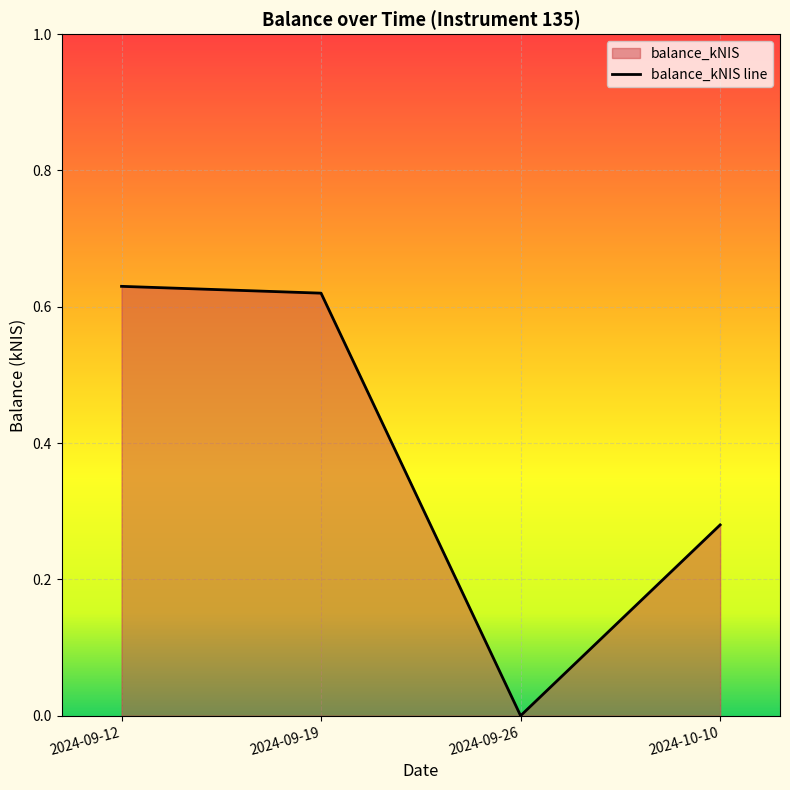

Read the value at 2024-10-10.

0.3